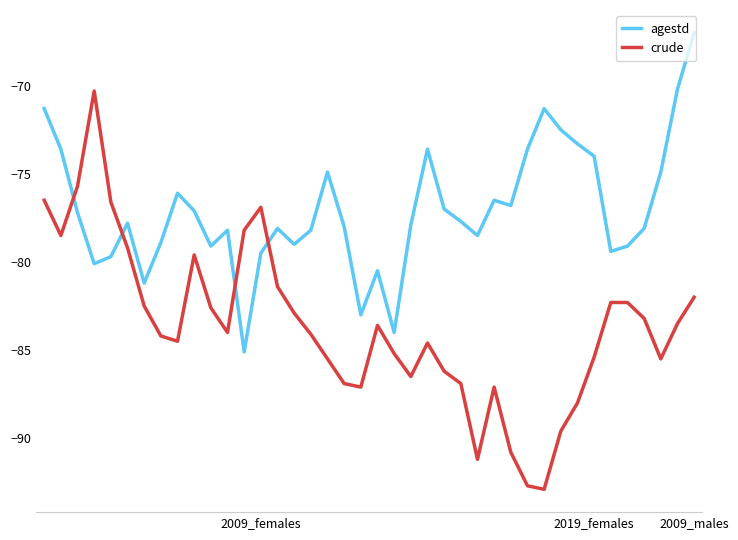

What is the highest value of the agestd series?

-67.0